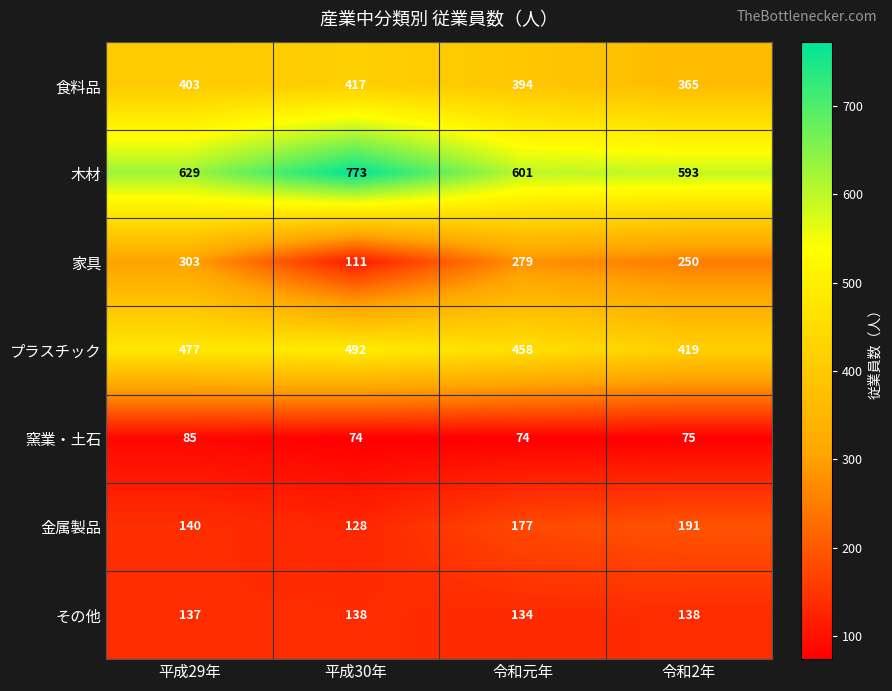

The value of 食料品 at 令和2年 is 365. True or false?

True